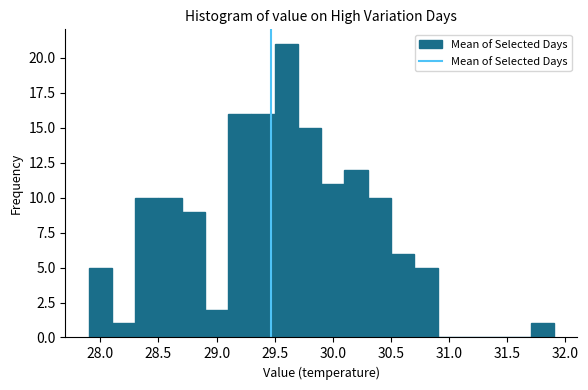

Reading left to right, list every bar in this chart as the range it spans on the x-axis followed by its height. The values are not printed on the chart, so give them approximately, as read against the axis.

27.9 to 28.1: 5
28.1 to 28.3: 1
28.3 to 28.5: 10
28.5 to 28.7: 10
28.7 to 28.9: 9
28.9 to 29.1: 2
29.1 to 29.3: 16
29.3 to 29.5: 16
29.5 to 29.7: 21
29.7 to 29.9: 15
29.9 to 30.1: 11
30.1 to 30.3: 12
30.3 to 30.5: 10
30.5 to 30.7: 6
30.7 to 30.9: 5
30.9 to 31.1: 0
31.1 to 31.3: 0
31.3 to 31.5: 0
31.5 to 31.7: 0
31.7 to 31.9: 1